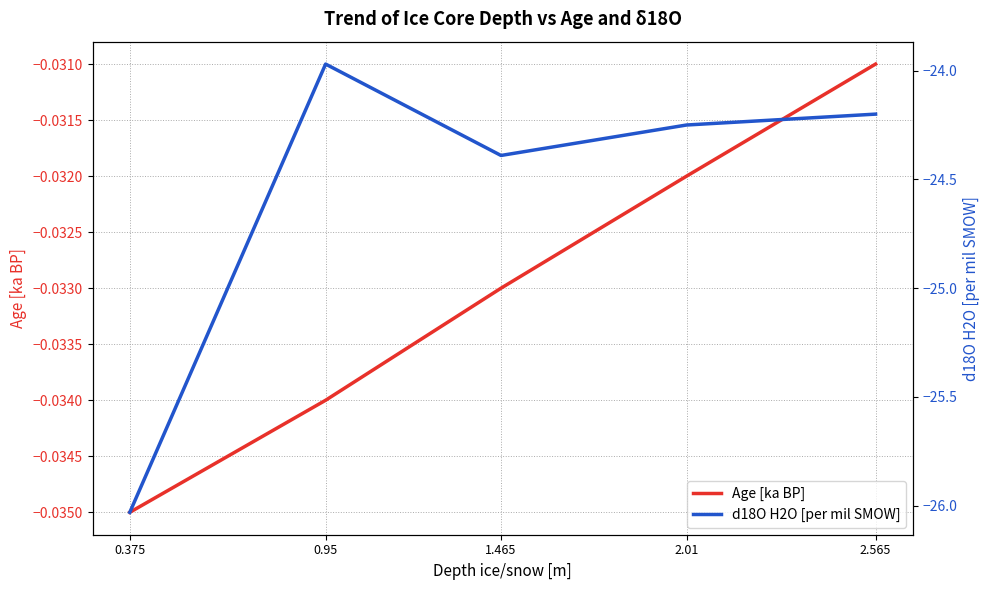

Count the number of categories in the chart.

5